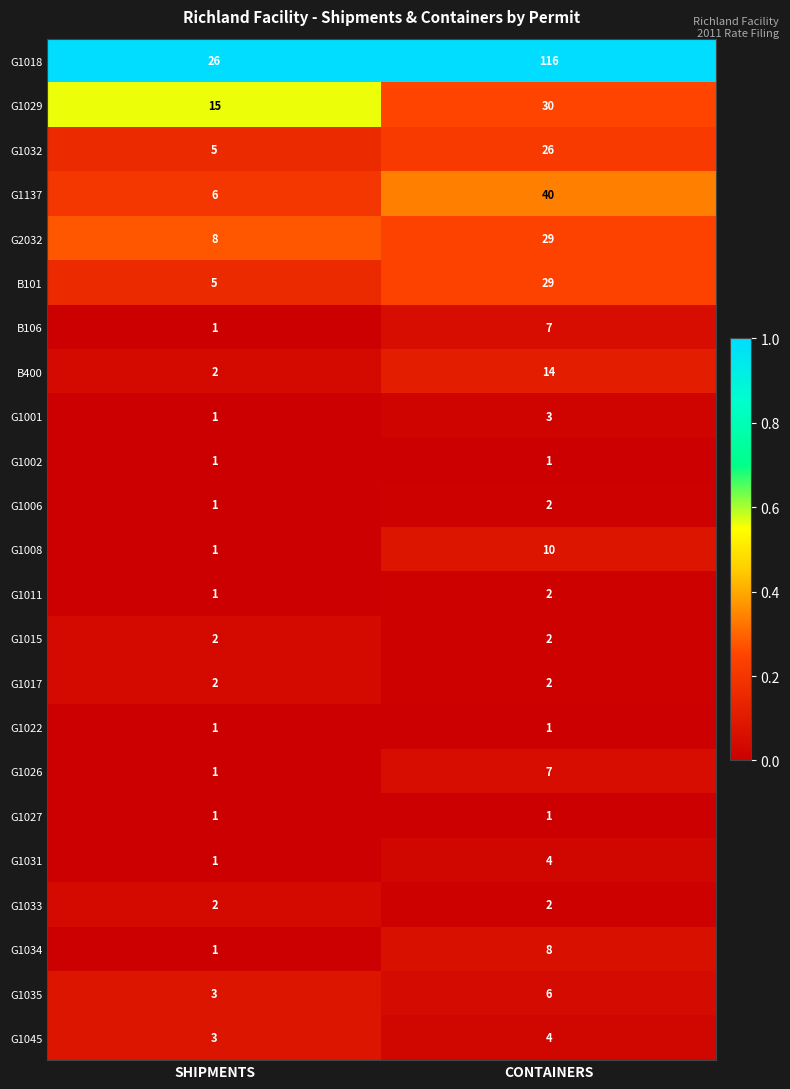

Which series has the largest total across all categories?

G1018